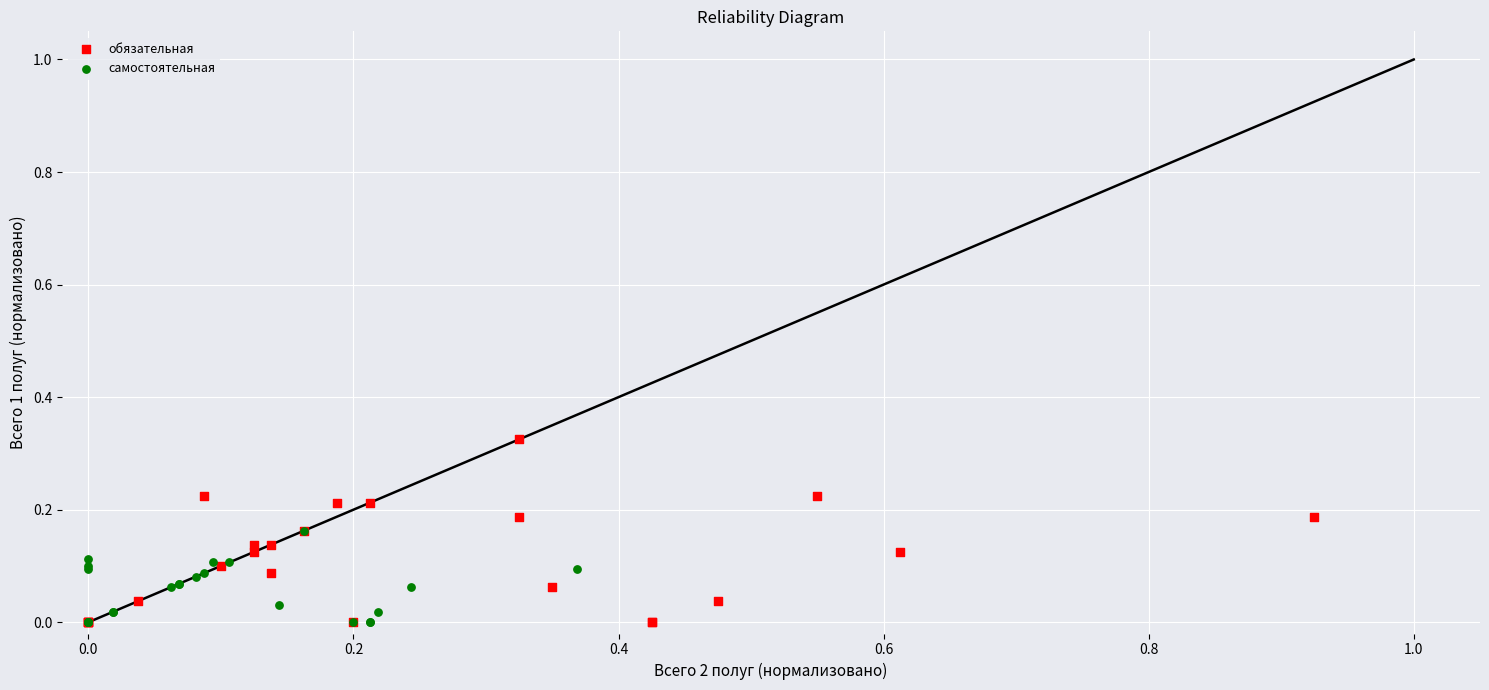

Which series reaches the maximum Y coordinate?

обязательная